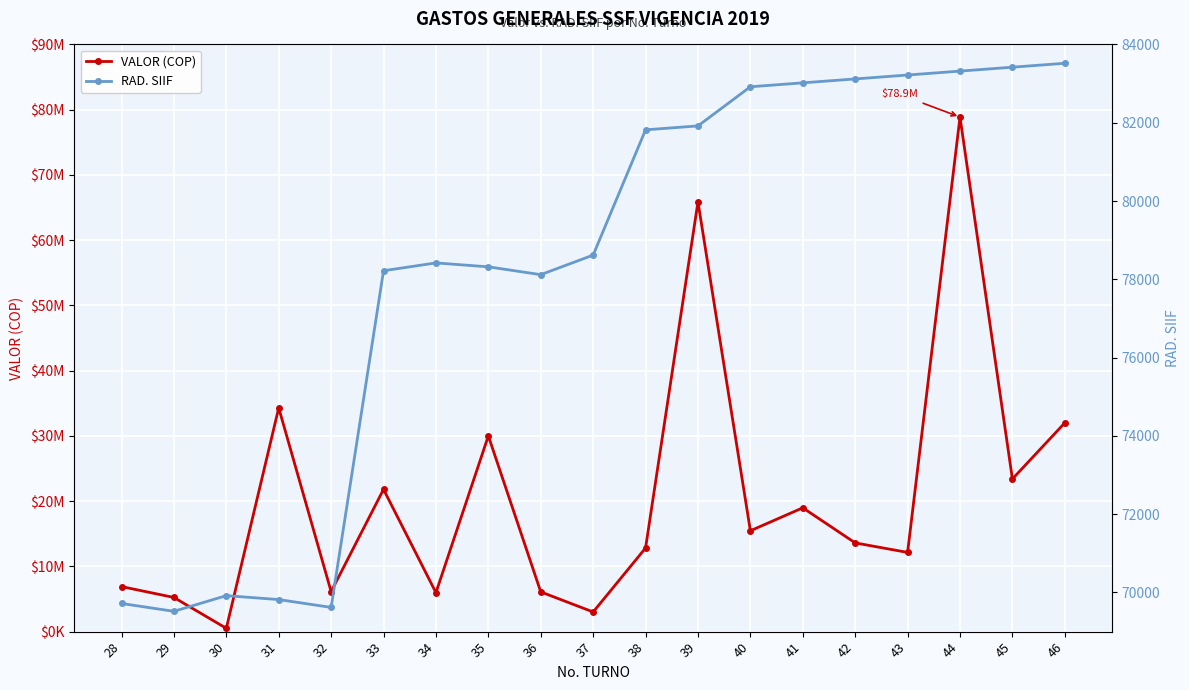

Between 44 and 46, which series saw the biggest shift?

VALOR (COP)